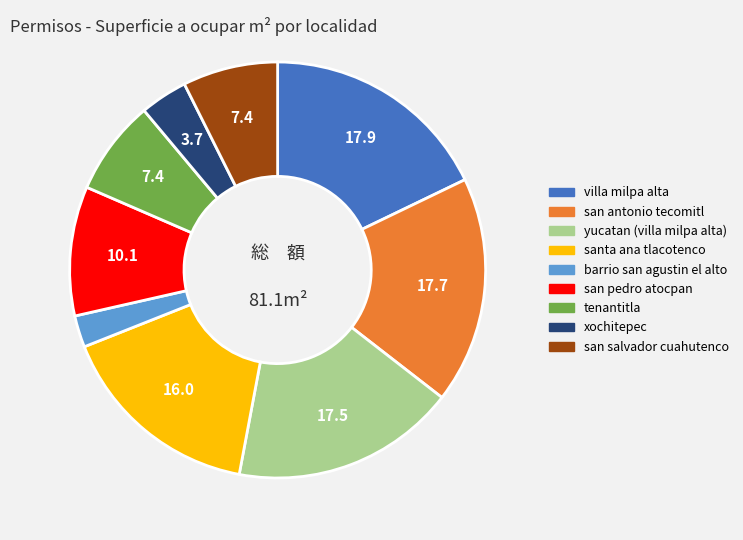

Is the sum of tenantitla and yucatan (villa milpa alta) greater than half?

No